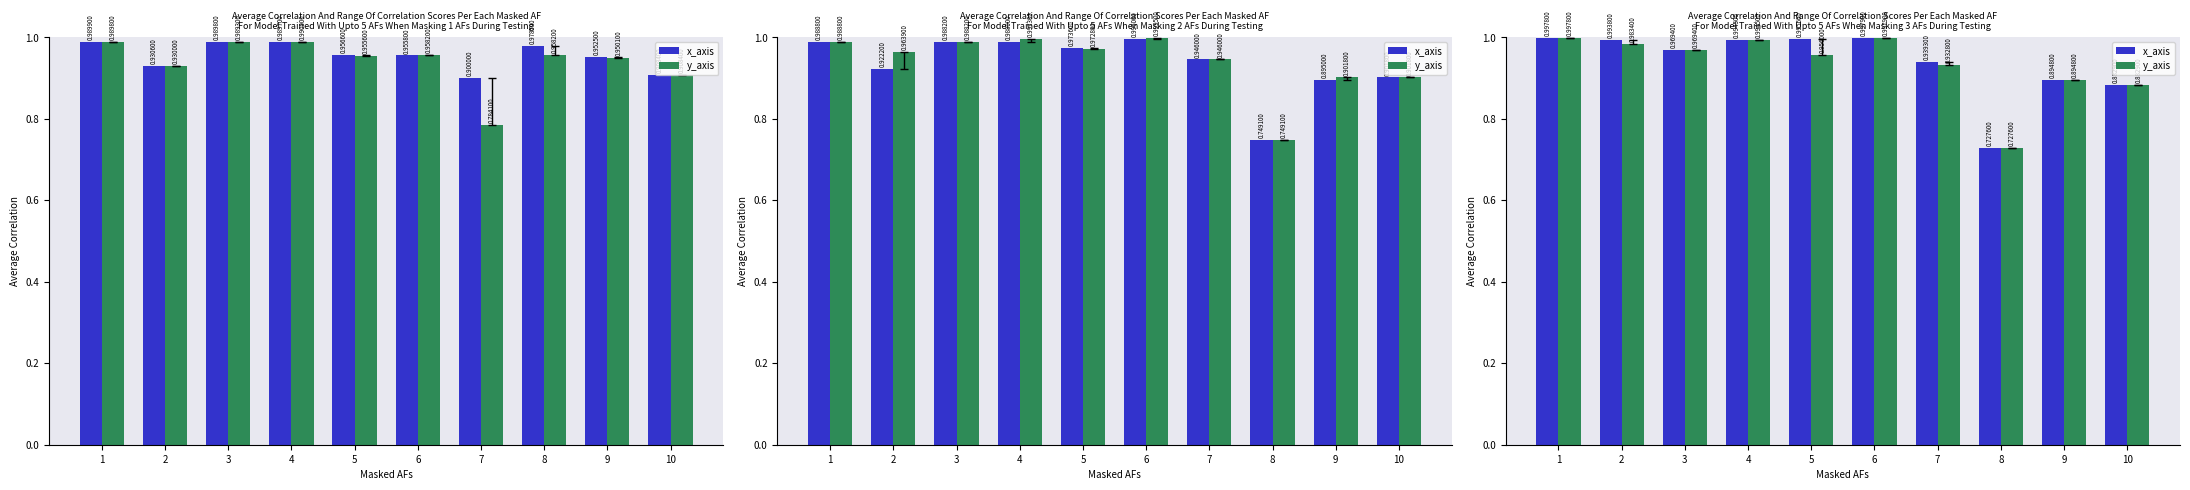

What is the value of the y_axis bar at the 2nd from the left?

1.0